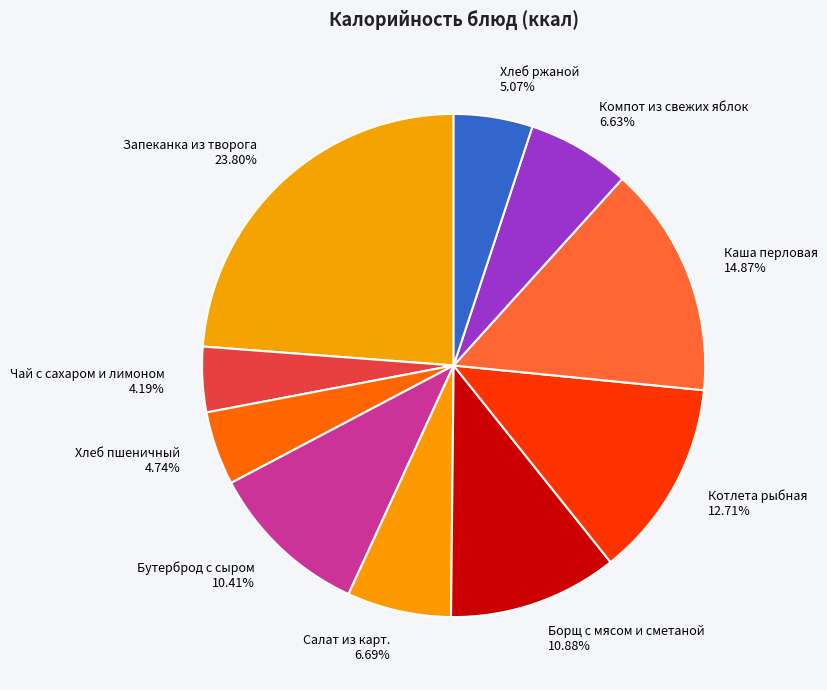

Is there any slice that represents more than half of the pie?

No